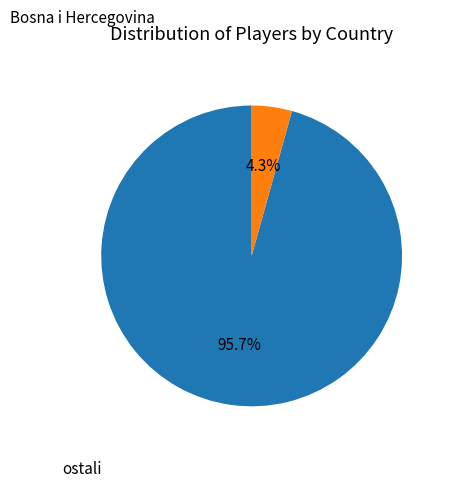

Does any single category account for the majority?

Yes